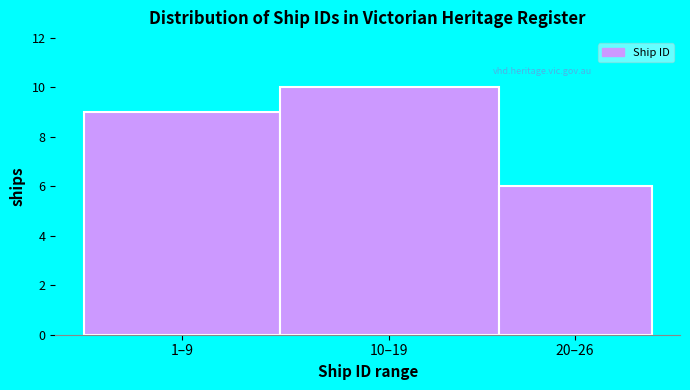

Reading left to right, list all the values displayed in this chart.

9	10	6